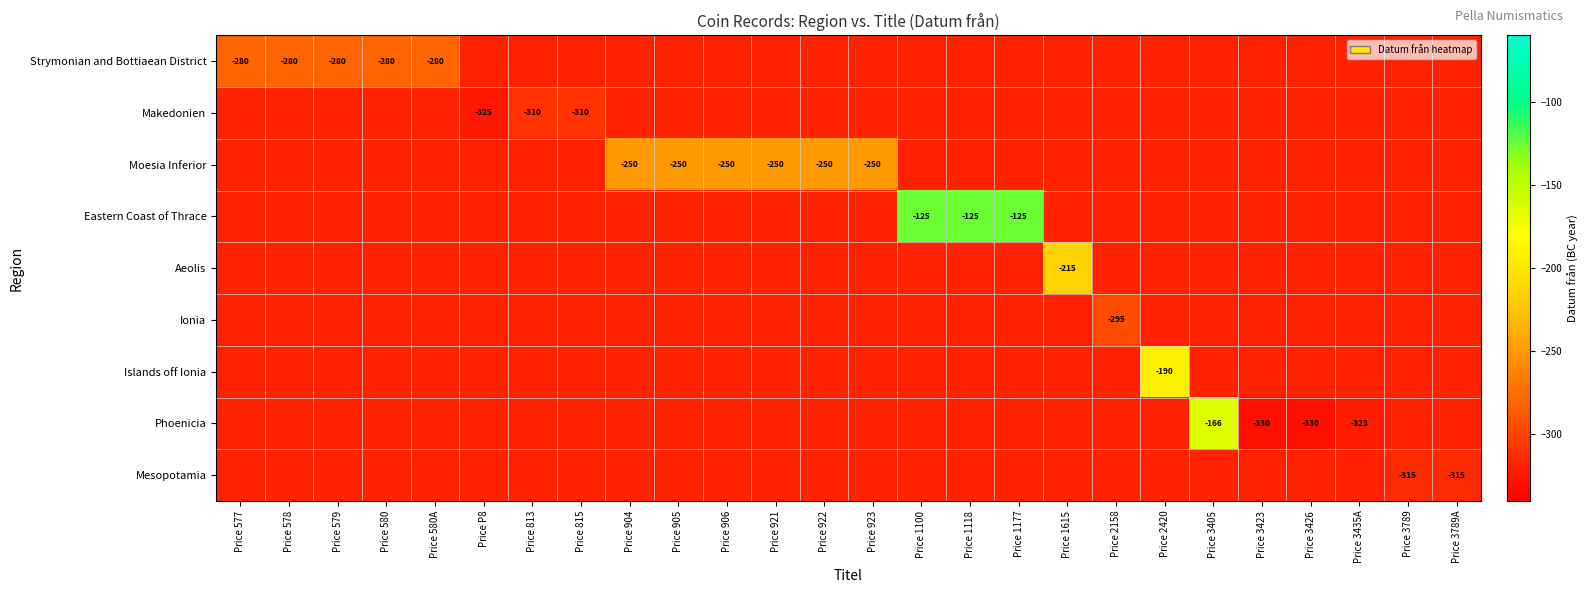

True or false: Strymonian and Bottiaean District has a value of -176 at Price 577.

False